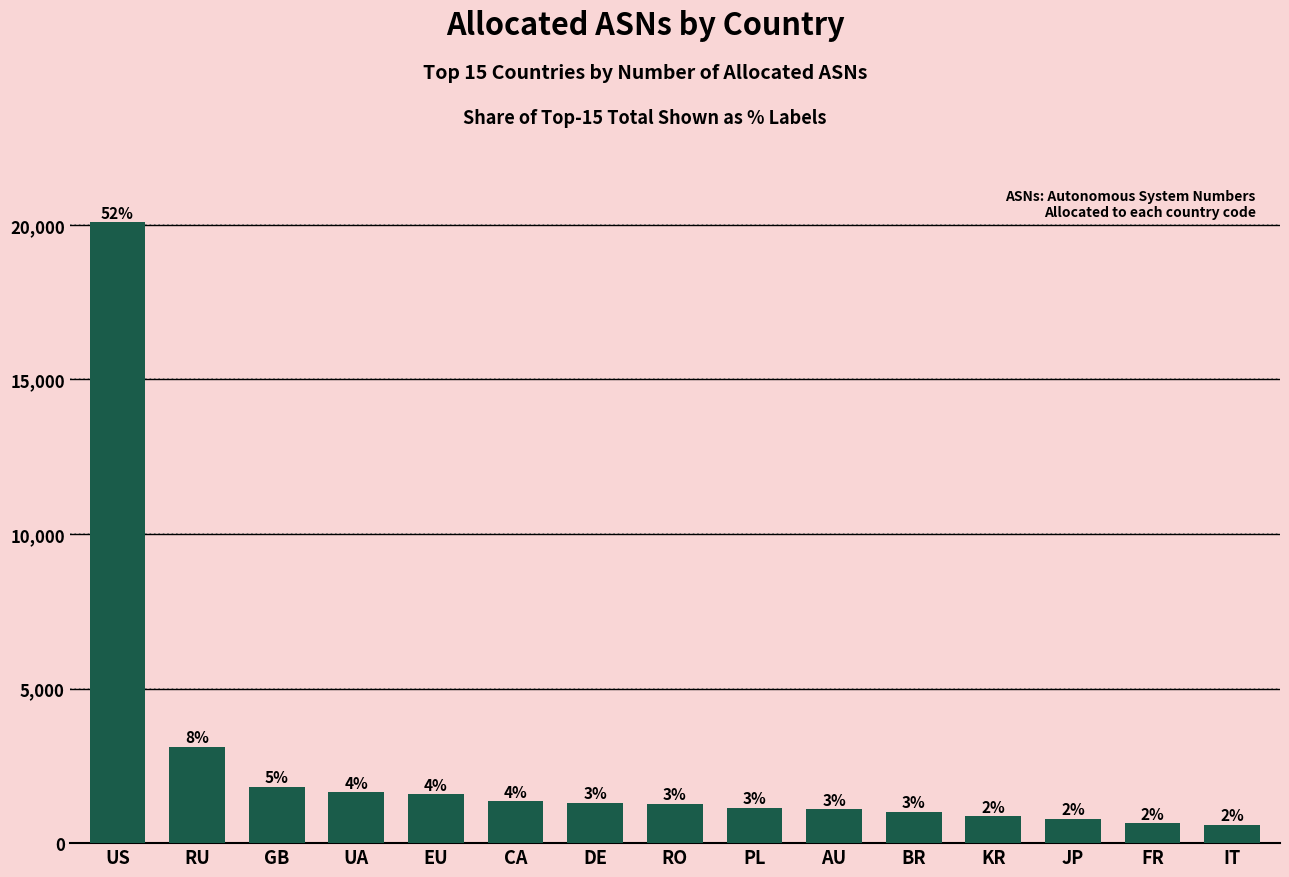

What is the ratio of the value at UA to the value at RU?

0.5